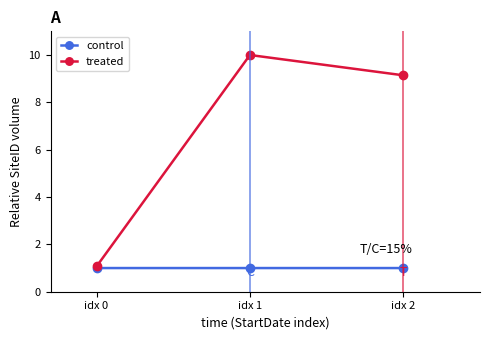

What is the maximum value for treated?

10.0